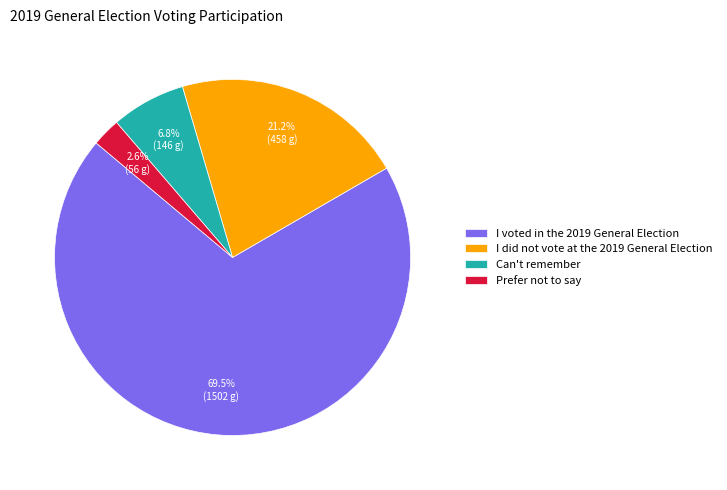

Does Can't remember account for over 50% of the chart?

No